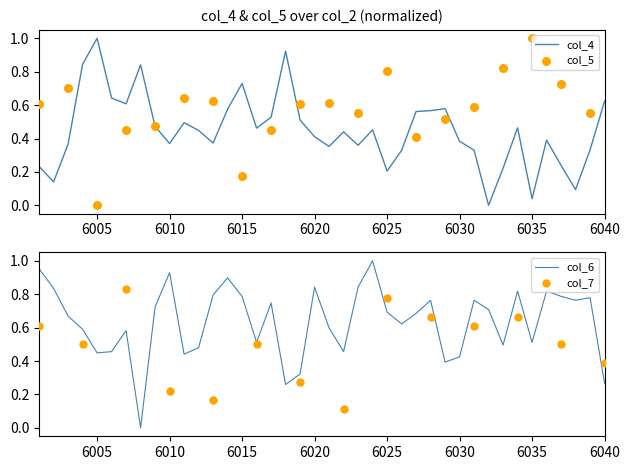

Which series has the largest Y range (max minus min)?

col_4